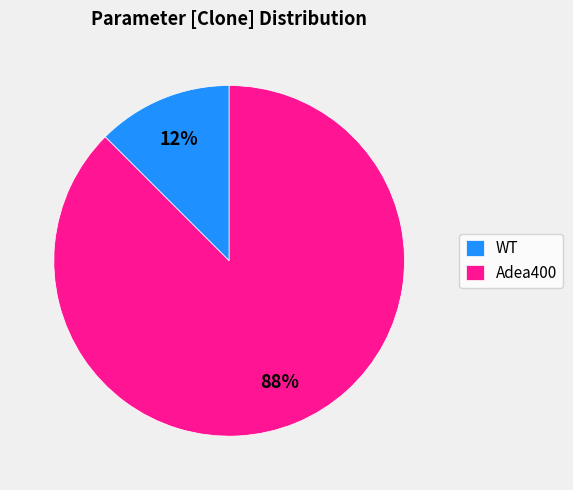

Between Adea400 and WT, which is larger?

Adea400